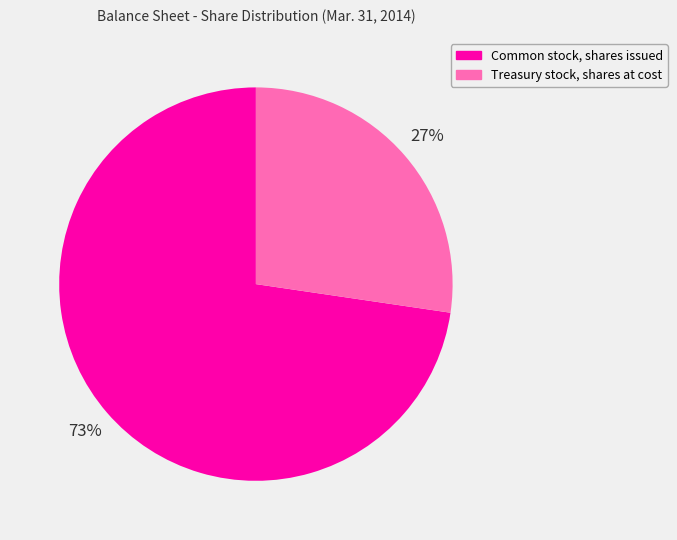

What is the smallest slice in the pie chart?

Treasury stock, shares at cost